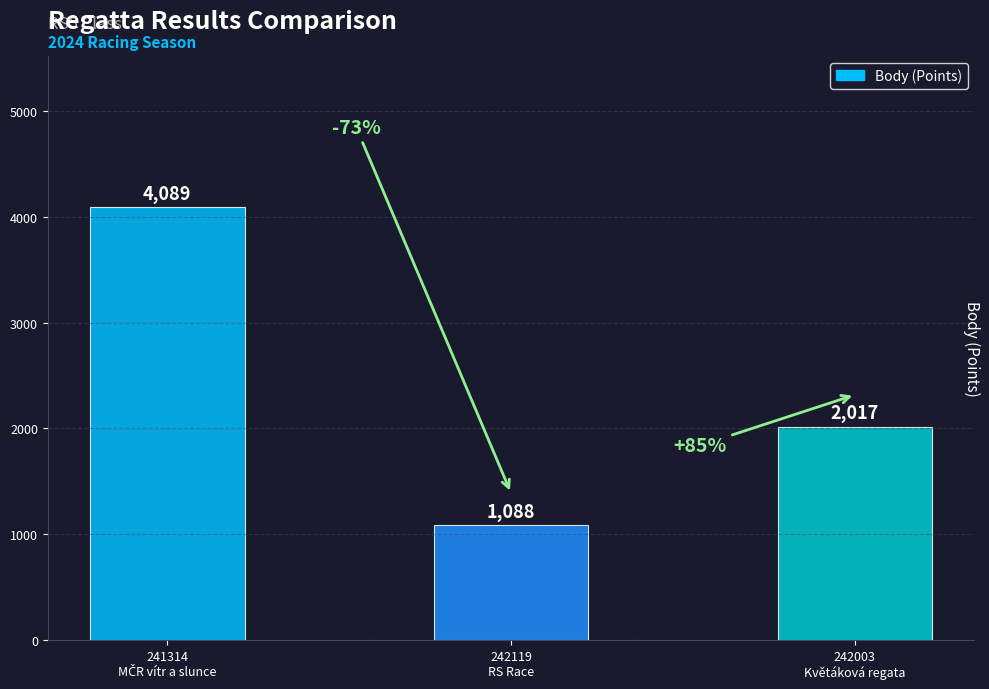

Reading right to left, transcribe all the data shown in this chart.

2017	1088	4089